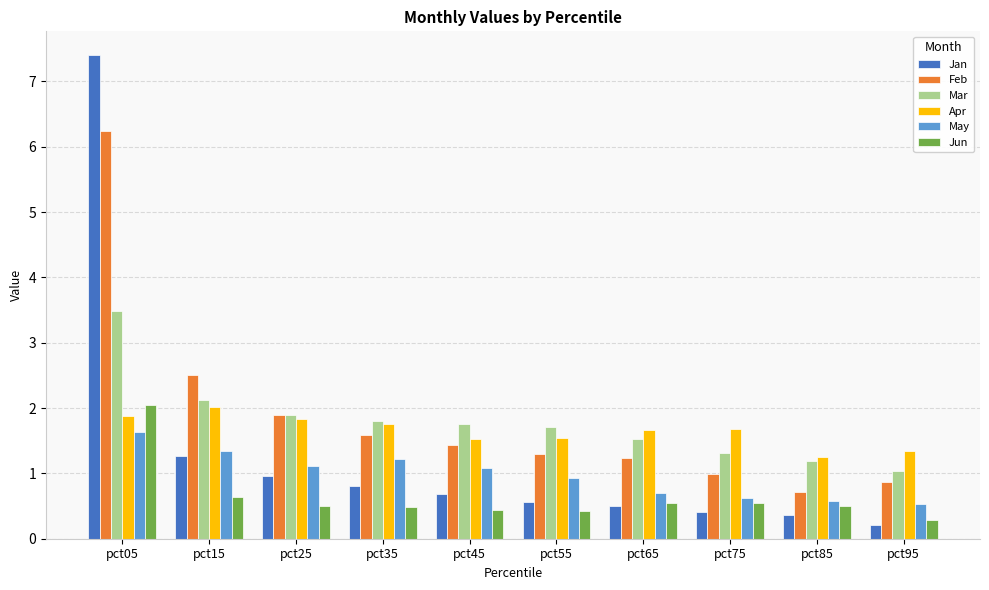

Reading right to left, what are all the values shown in this chart?

Jan: 0.2	0.4	0.4	0.5	0.6	0.7	0.8	1.0	1.3	7.4
Feb: 0.9	0.7	1.0	1.2	1.3	1.4	1.6	1.9	2.5	6.2
Mar: 1.0	1.2	1.3	1.5	1.7	1.8	1.8	1.9	2.1	3.5
Apr: 1.3	1.2	1.7	1.7	1.5	1.5	1.8	1.8	2.0	1.9
May: 0.5	0.6	0.6	0.7	0.9	1.1	1.2	1.1	1.3	1.6
Jun: 0.3	0.5	0.5	0.5	0.4	0.4	0.5	0.5	0.6	2.1